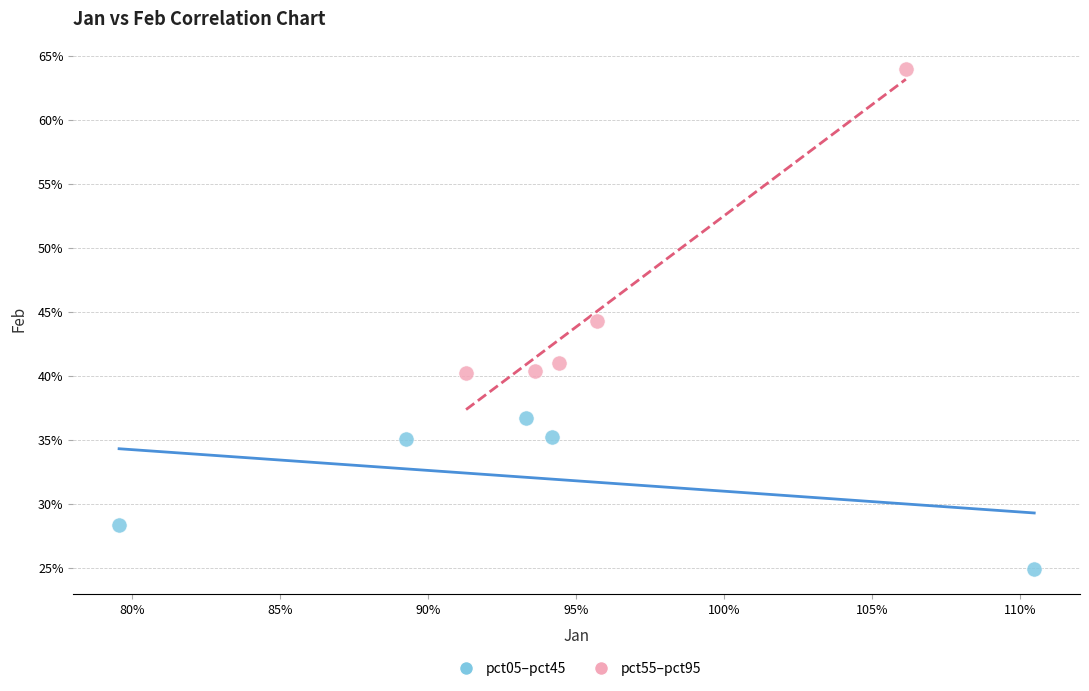

What are all the series names shown in the legend?

pct05–pct45, pct55–pct95